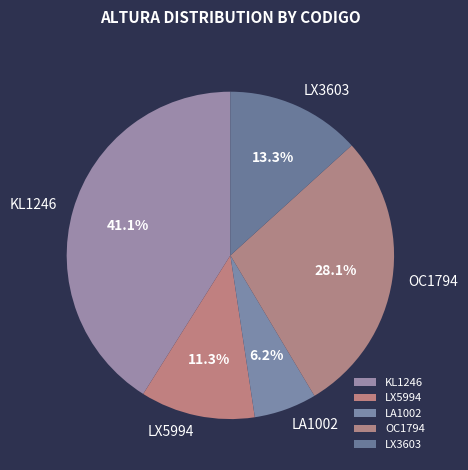

Which has a higher value, LA1002 or OC1794?

OC1794